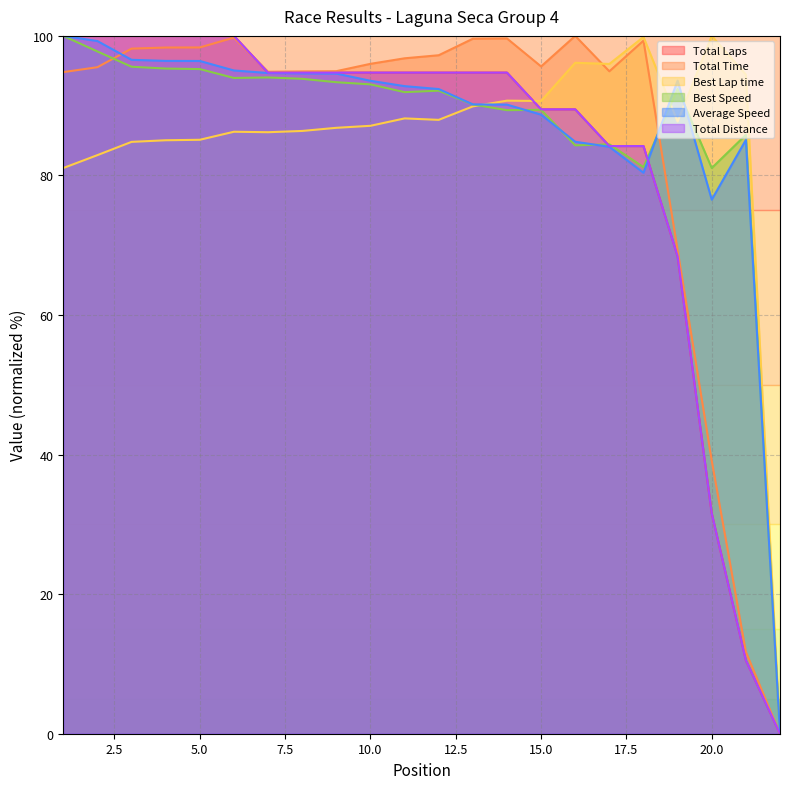

What is the maximum value shown in the chart?

100.0